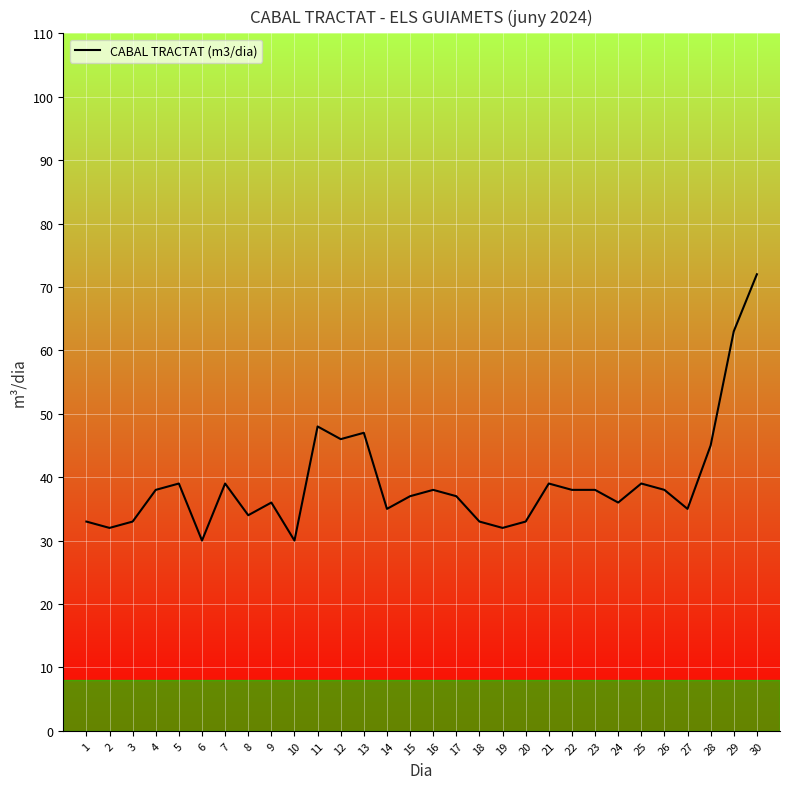

The chart shows a value of 37 at 17. True or false?

True